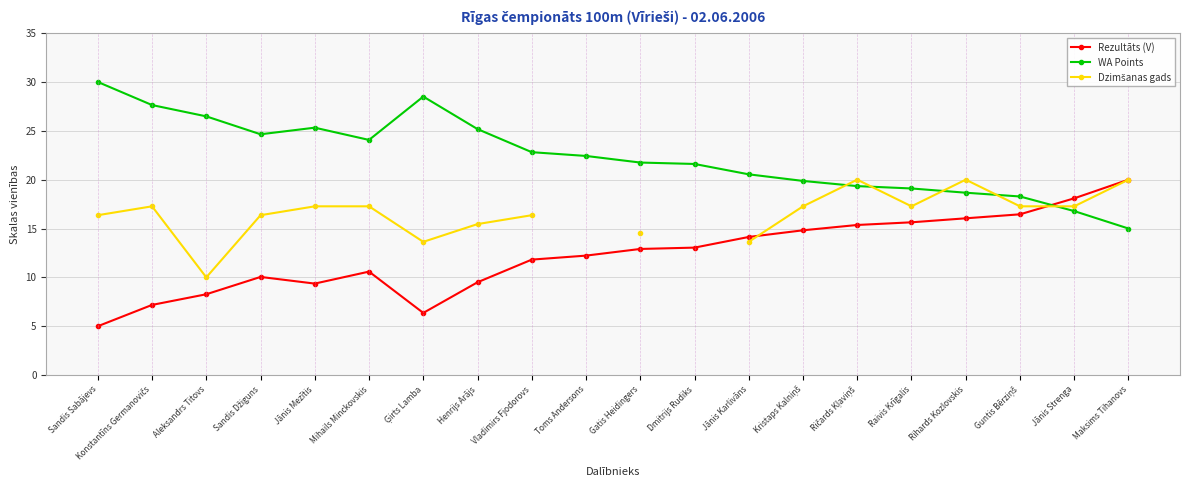

What are all the series names shown in the legend?

Rezultāts (V), WA Points, Dzimšanas gads